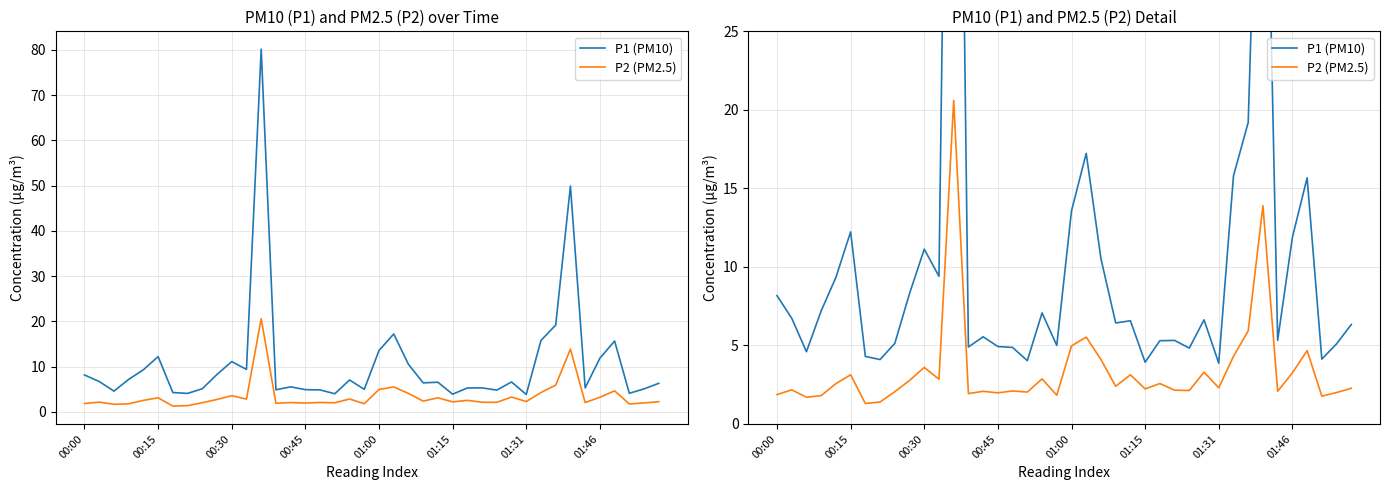

The value of P2 (PM2.5) at 11 is 1.3. True or false?

False